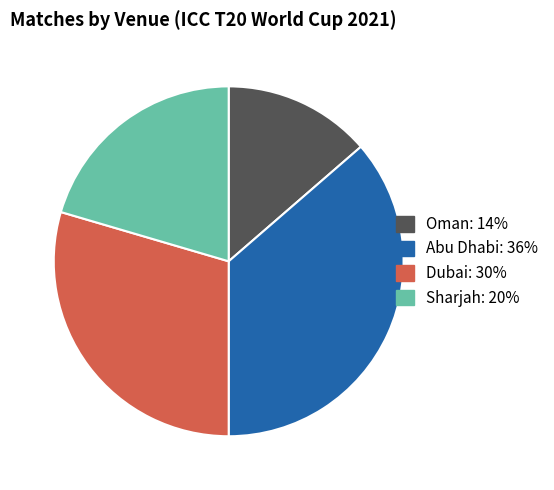

Is it true that Dubai is 30% of the pie?

True